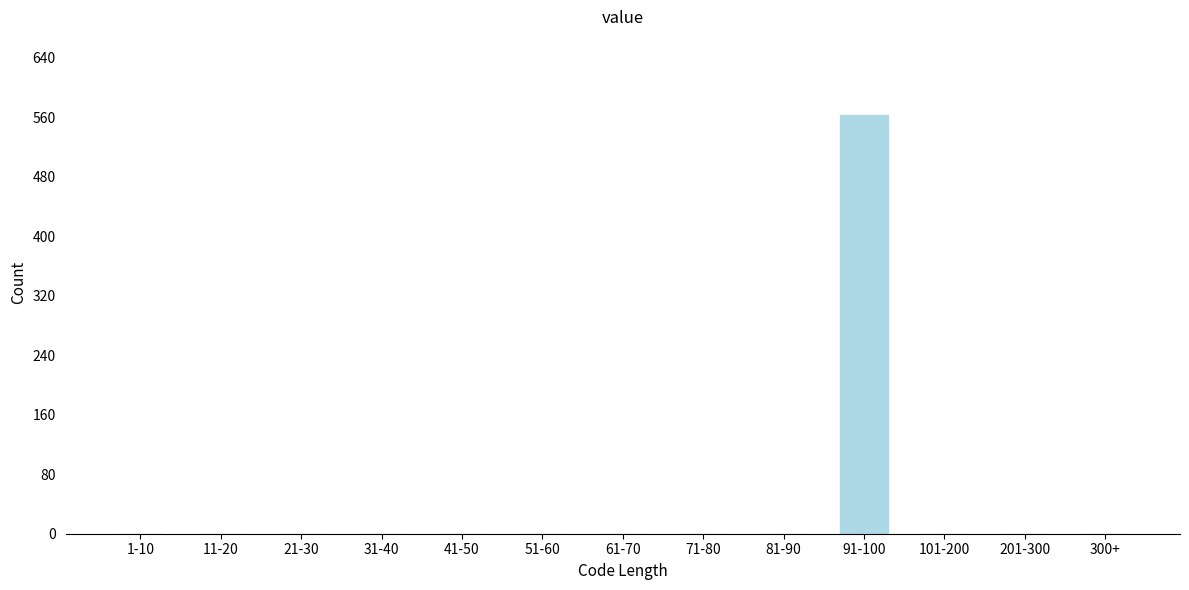

Reading left to right, extract all data points from this chart.

1-10=0	11-20=0	21-30=0	31-40=0	41-50=0	51-60=0	61-70=0	71-80=0	81-90=0	91-100=563	101-200=0	201-300=0	300+=0